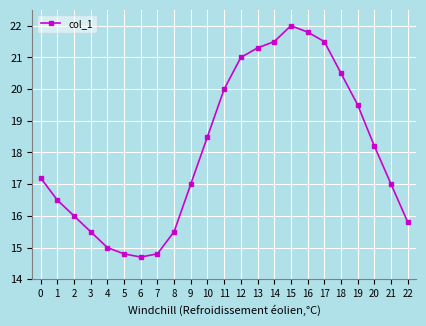

What is the sum of all values?

415.6